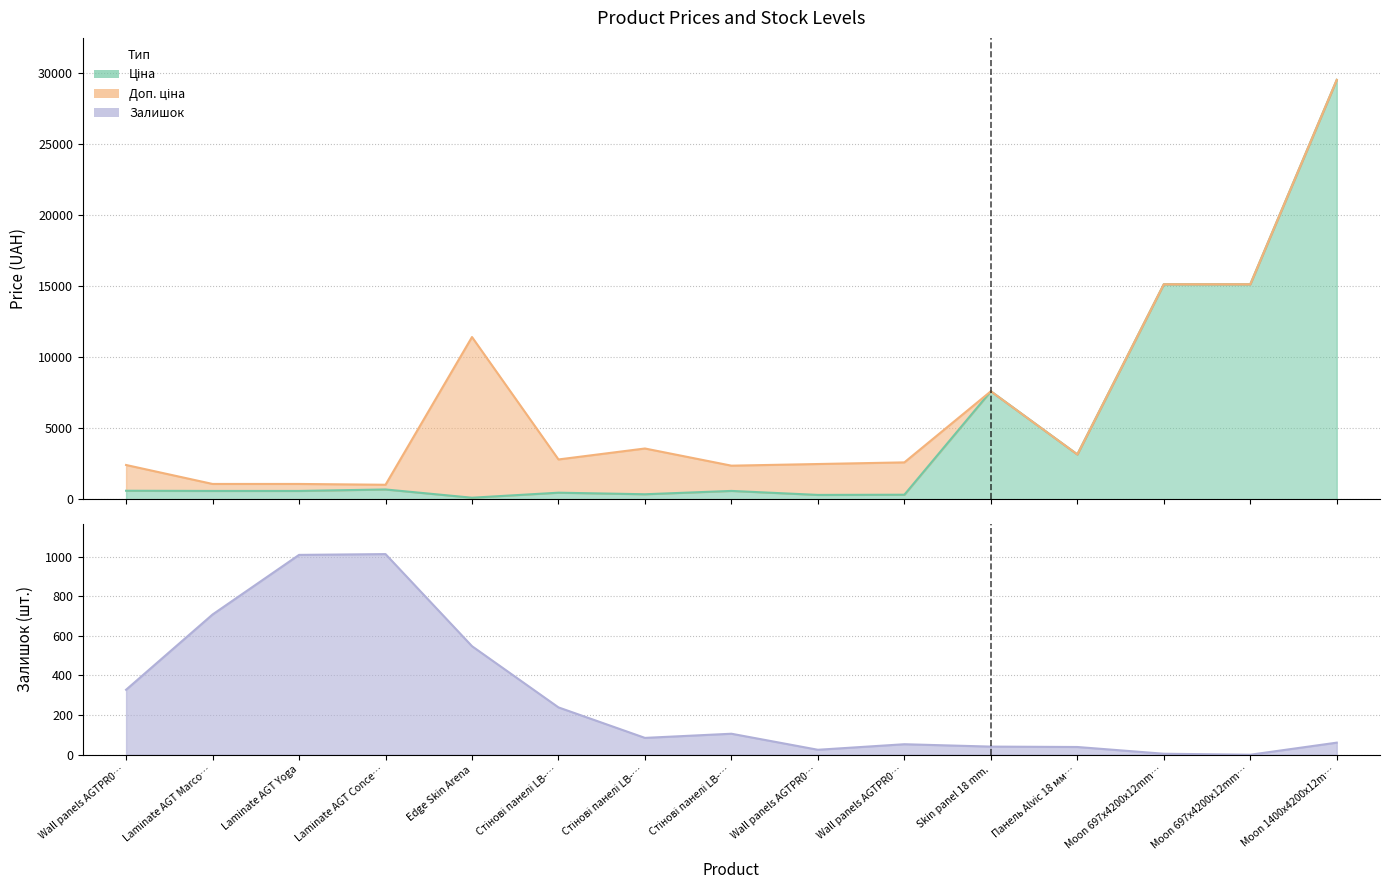

Where does the Залишок series first go above 85?

Wall panels AGTPR0…